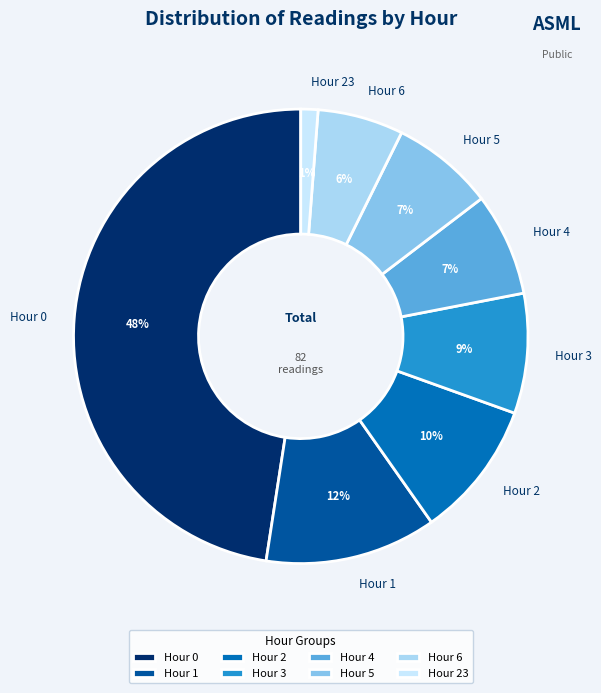

What is the ratio of the value at Hour 6 to the value at Hour 2?

0.6